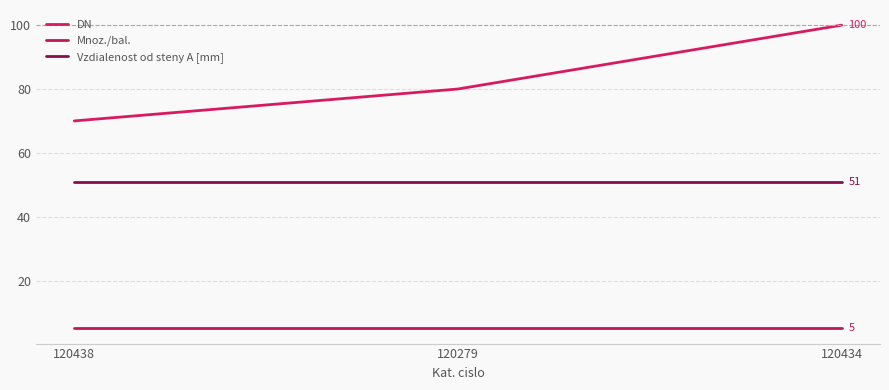

True or false: DN has a value of 70 at 120438.

True